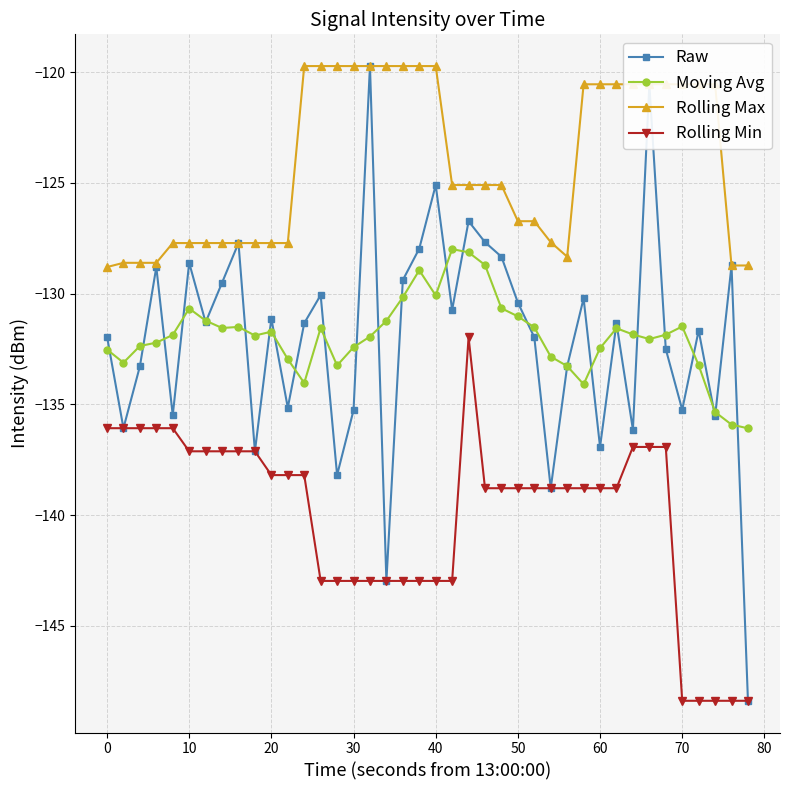

How many data points in Raw are less than -131?

23